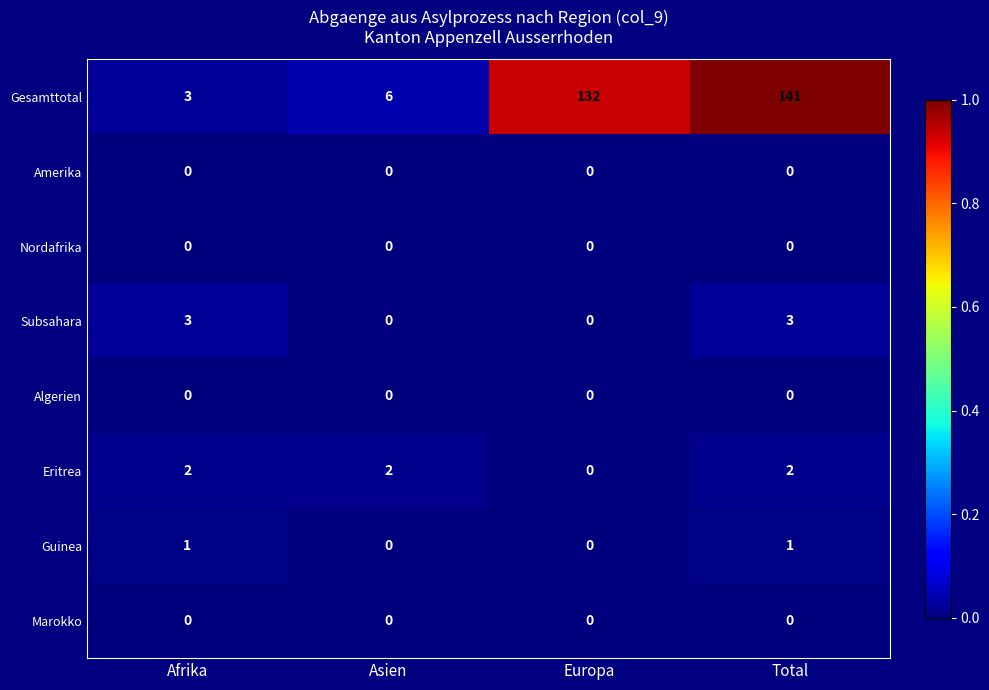

Which label corresponds to the largest value in the chart?

Total